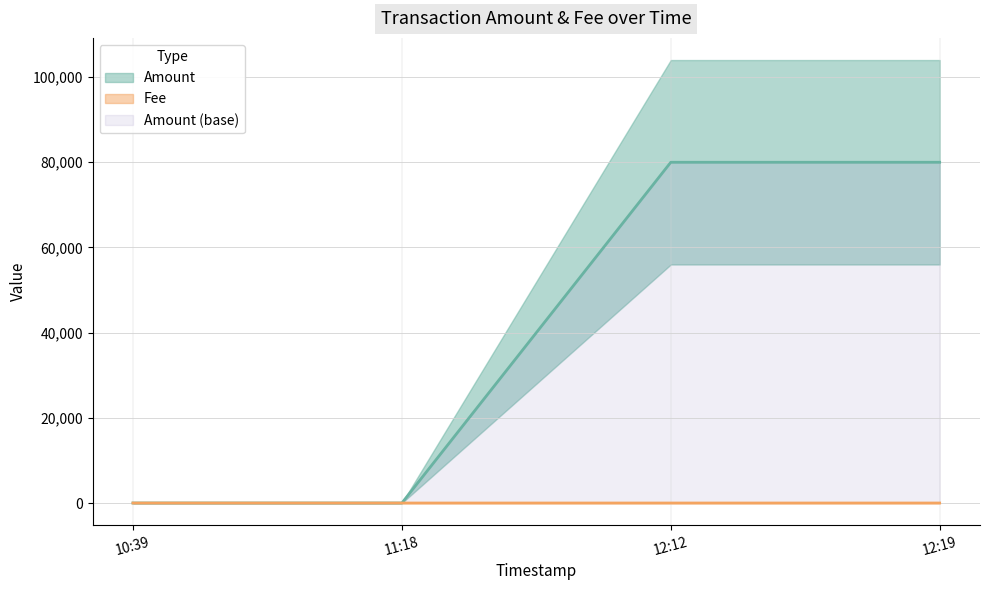

What is the difference between the maximum and second lowest values in the Fee series?

0.9